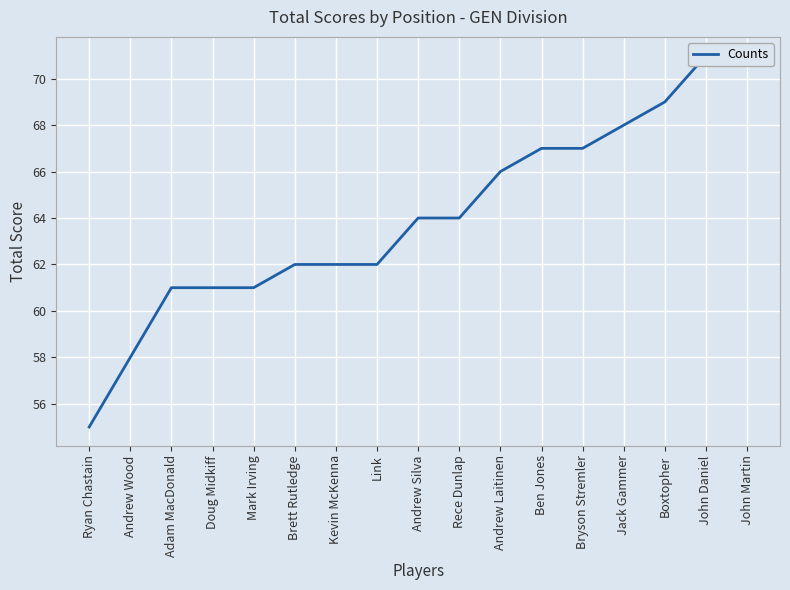

What is the ratio of the value at John Martin to the value at Brett Rutledge?

1.1